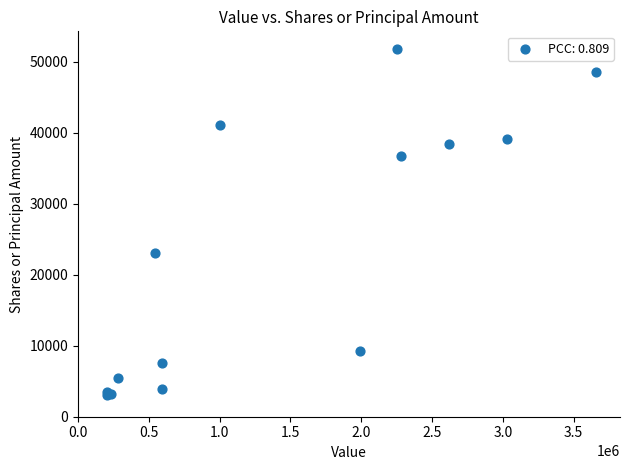

What Y value in the scatter plot is closest to 27438?

22990